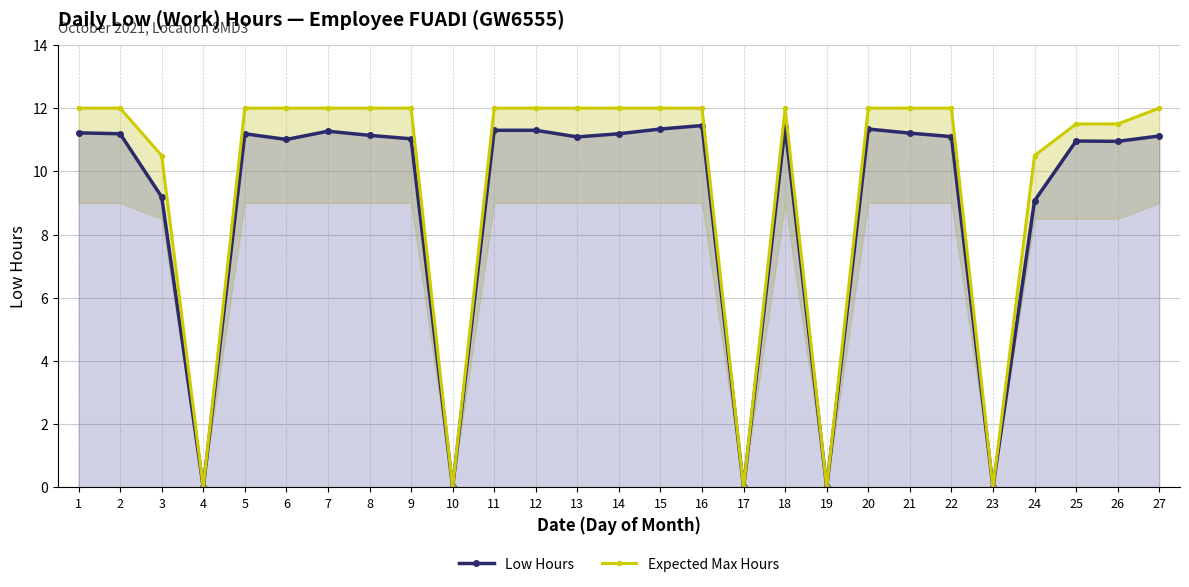

Is the value of Expected Max Hours at 25 greater than the value of Low Hours at 16?

Yes